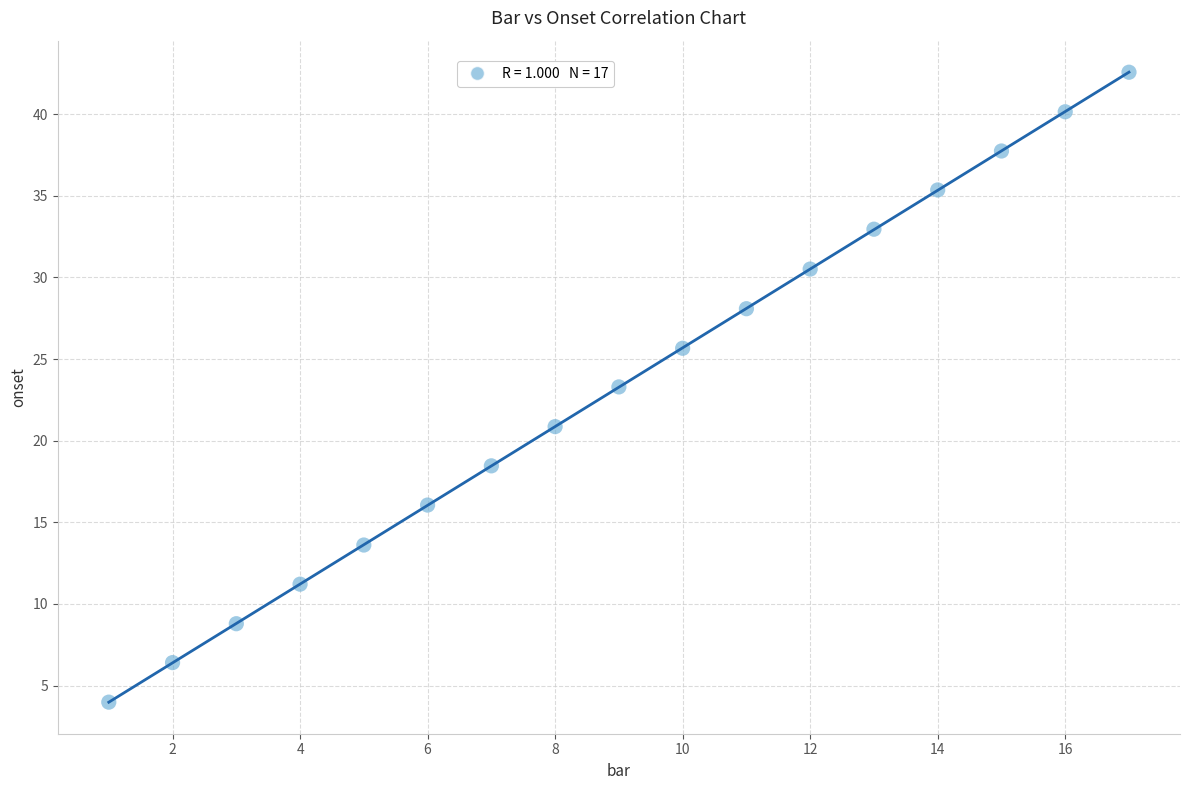

What is the range of Y values (max minus min)?

38.6